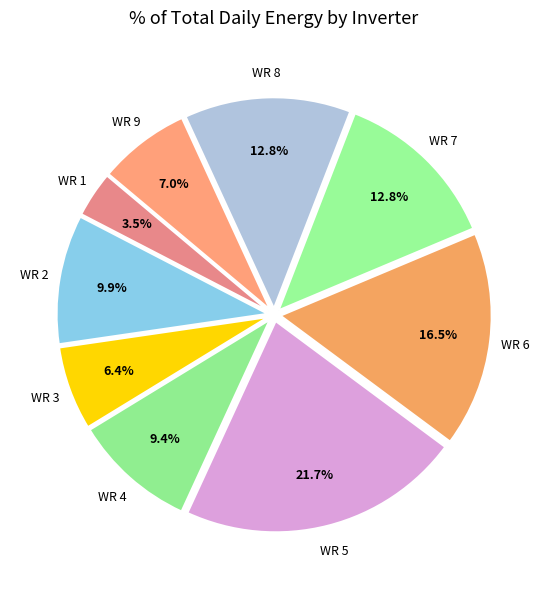

True or false: WR 9 accounts for 12% of the total.

False